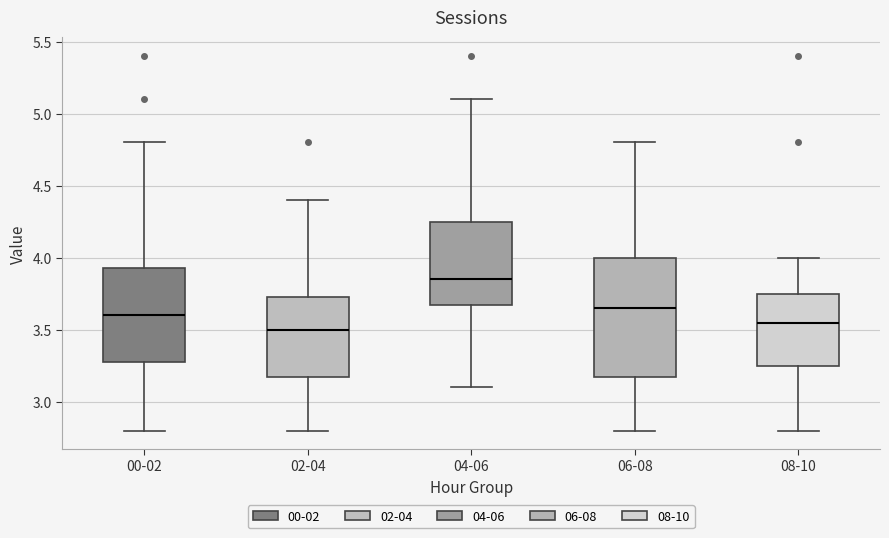

Reading left to right, read every box against the y-axis: the position of its median line, the range the box covers, and the ends of its whiskers. The values are not printed on the chart, so give them approximately, as read against the axis.

00-02: median 3.60, box 3.30 to 3.95, whiskers 2.80 to 4.80
02-04: median 3.50, box 3.20 to 3.75, whiskers 2.80 to 4.40
04-06: median 3.85, box 3.70 to 4.25, whiskers 3.10 to 5.10
06-08: median 3.65, box 3.20 to 4.00, whiskers 2.80 to 4.80
08-10: median 3.55, box 3.25 to 3.75, whiskers 2.80 to 4.00